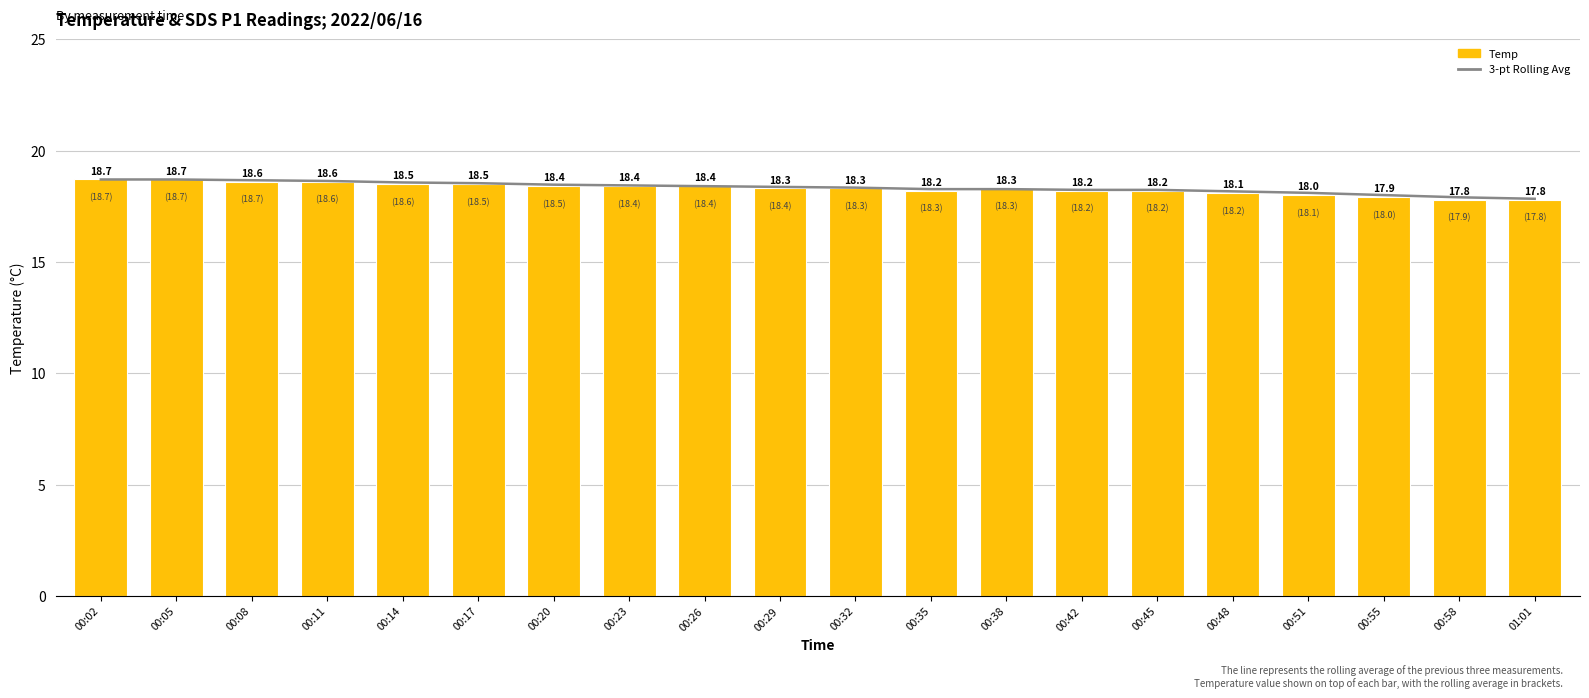

Is the value of Temp at 00:32 greater than the value of 3-pt Rolling Avg at 00:58?

Yes